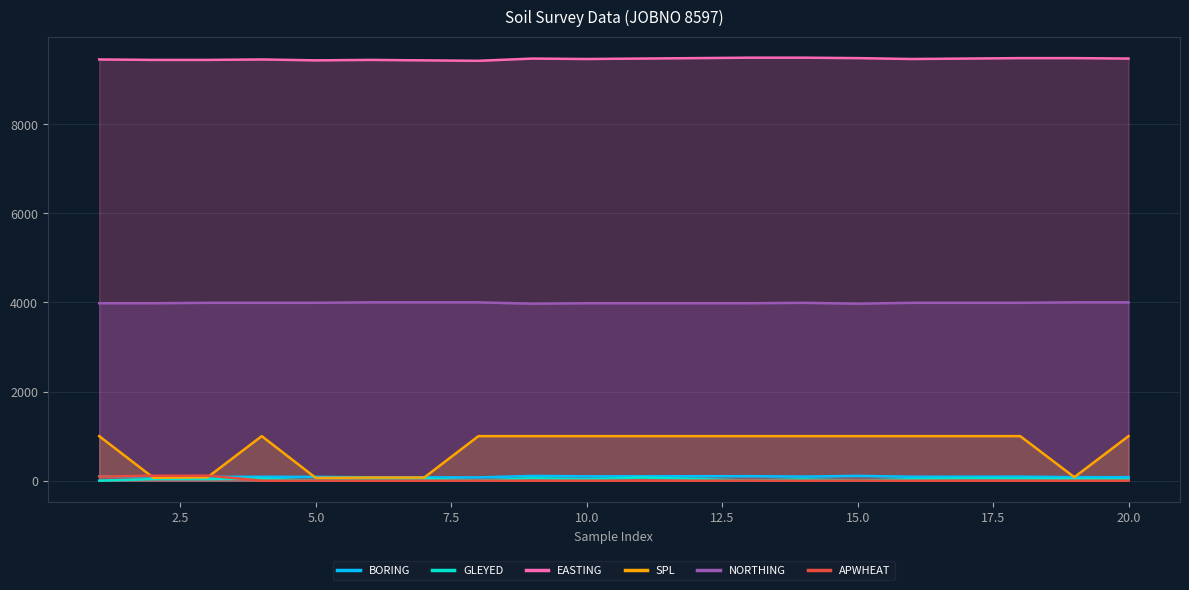

Which series has the widest spread of values?

SPL